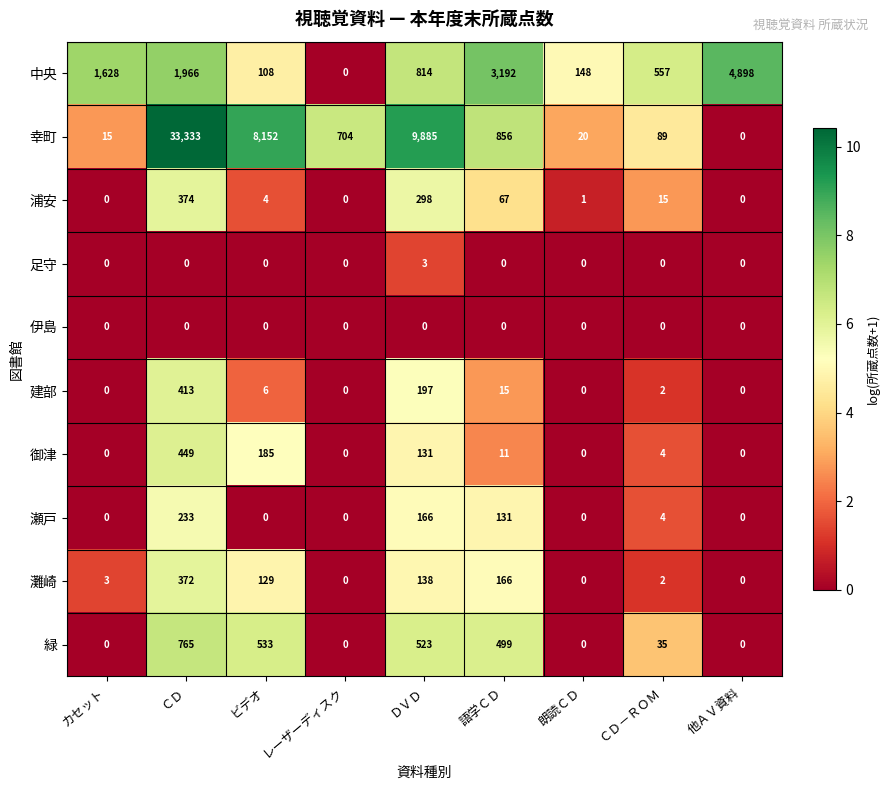

What is the maximum value shown in the chart?

33333